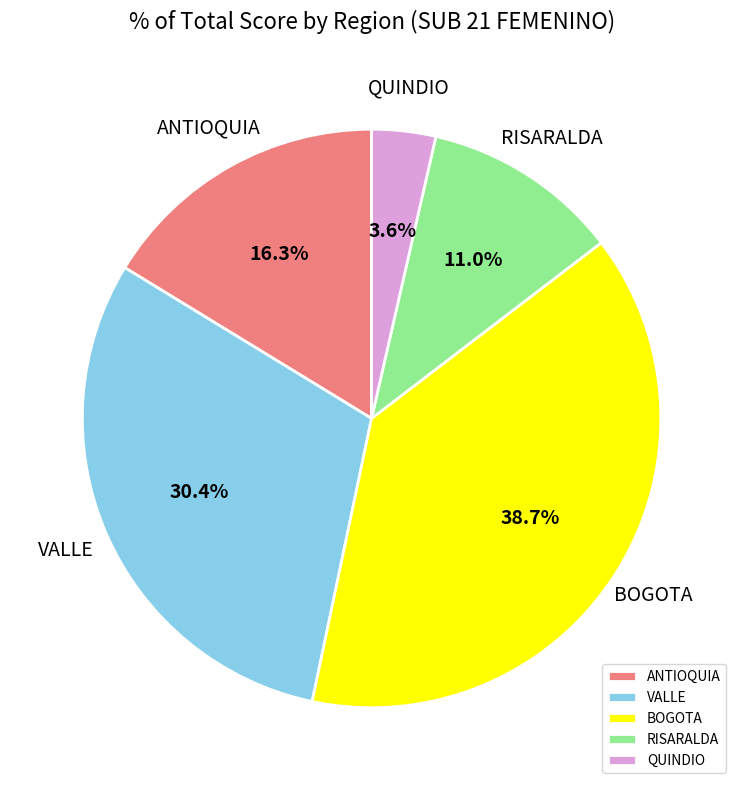

Rank the categories by value from lowest to highest.

QUINDIO, RISARALDA, ANTIOQUIA, VALLE, BOGOTA